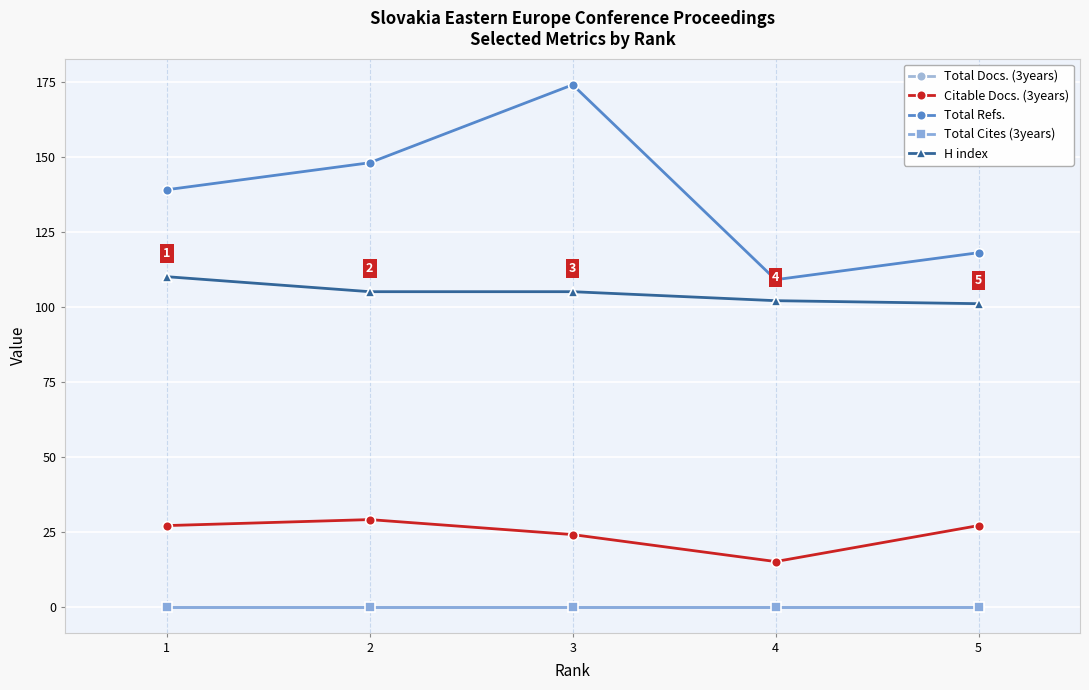

Between 4 and 2, which is larger?

4